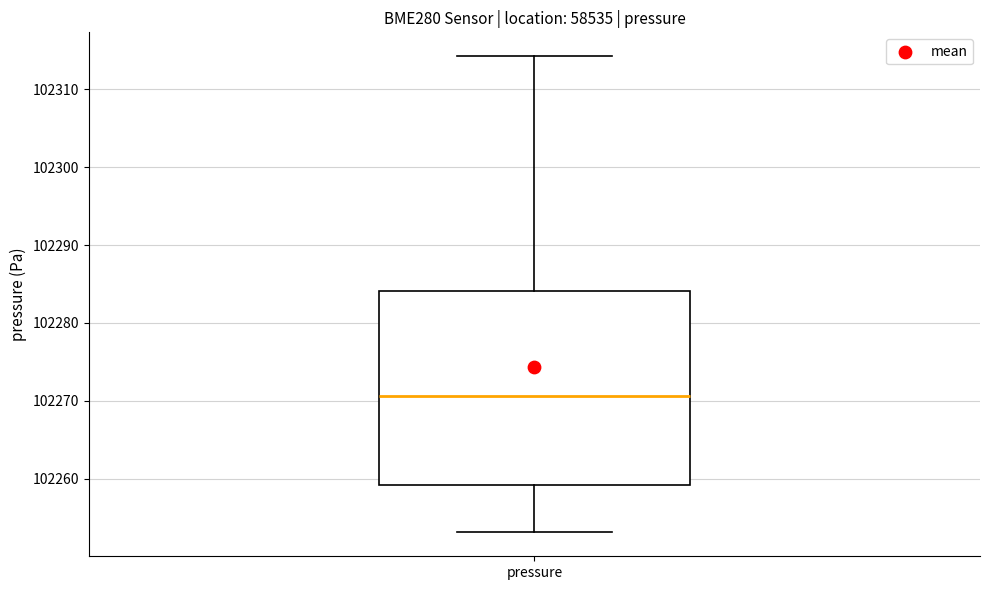

Transcribe this box plot: give where the median line is, the range the box spans, and where the two whiskers end, as read against the y-axis. The values are not printed on the chart, so give them approximately, as read against the axis.

median 102271, box 102259 to 102284, whiskers 102253 to 102314